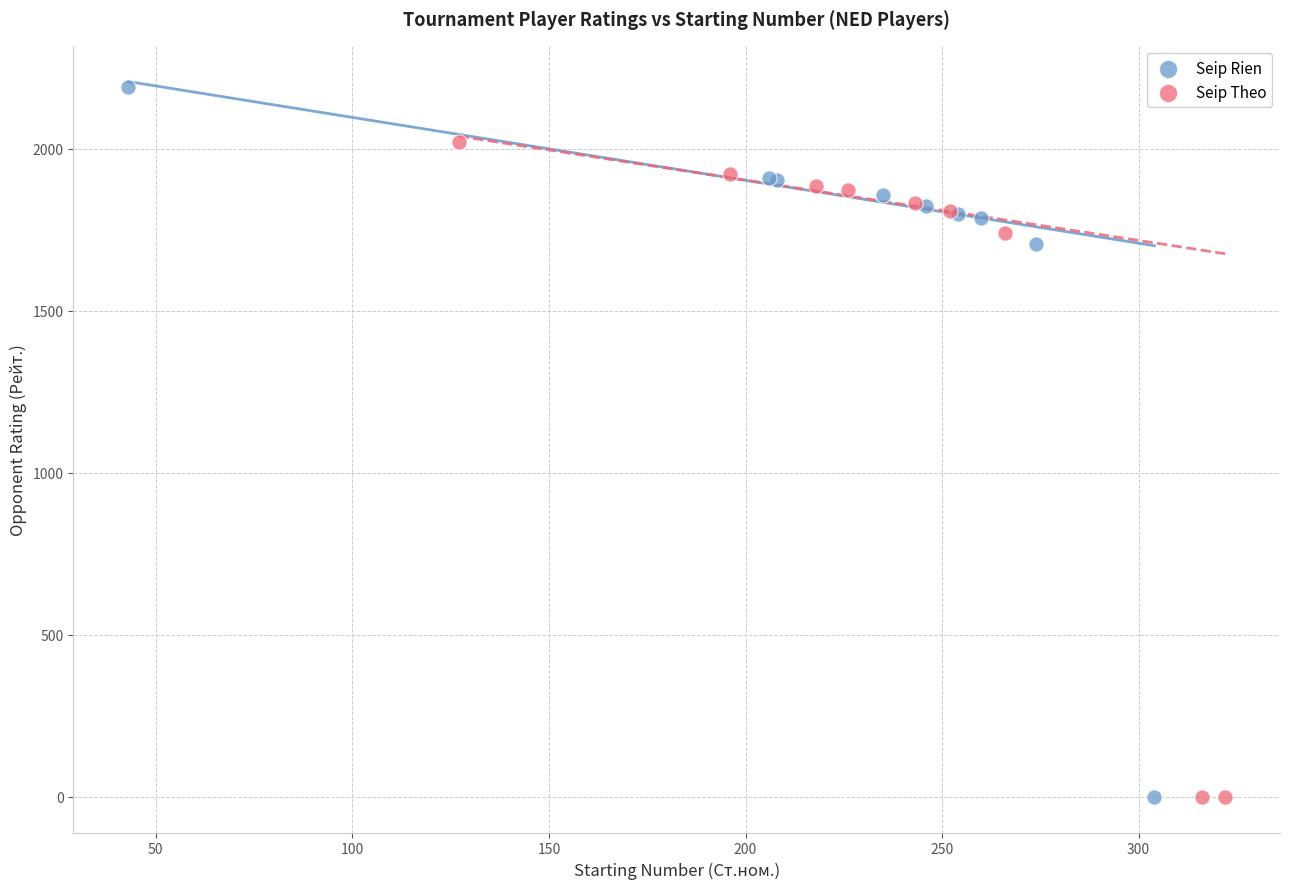

What are all the series names shown in the legend?

Seip Rien, Seip Theo